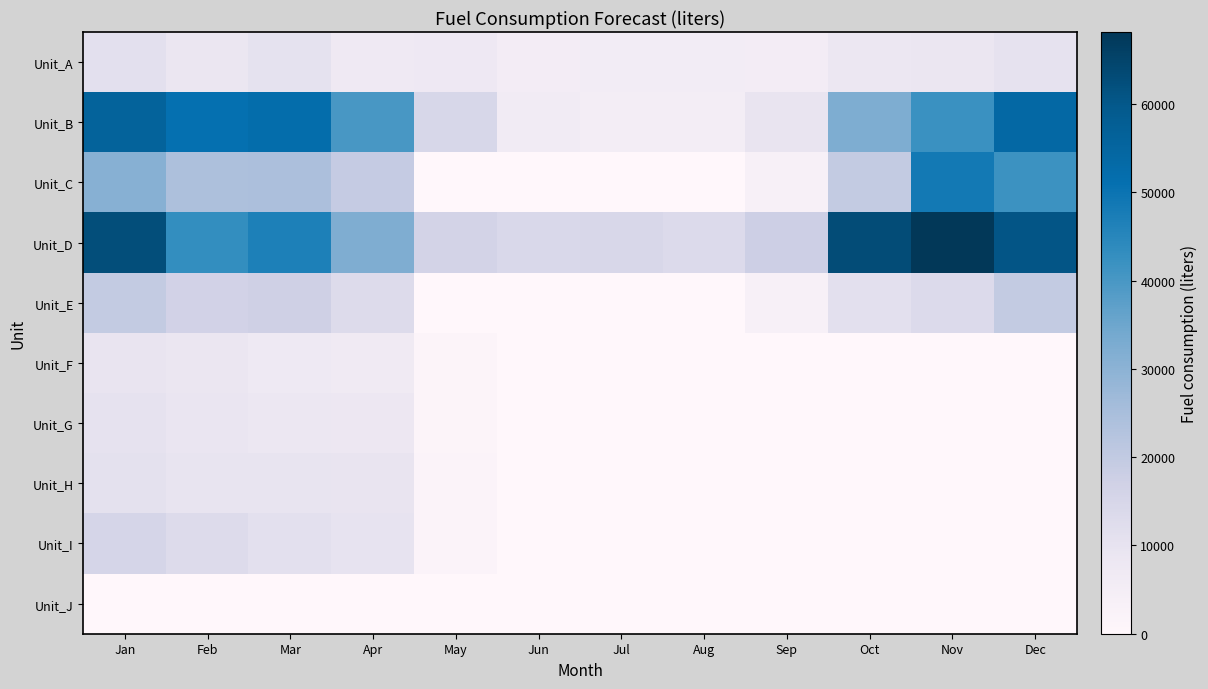

What is the difference between the highest and lowest values at Jun?

14216